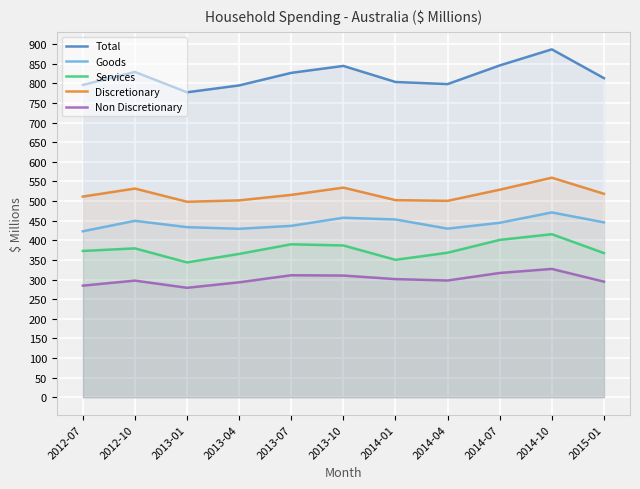

Where is the first local minimum for Total?

2013-01